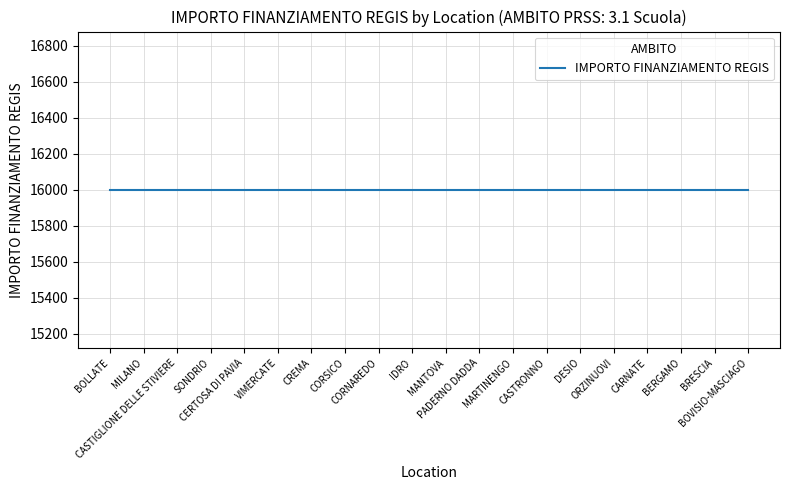

What is the label of the 10th point from the right?

MANTOVA